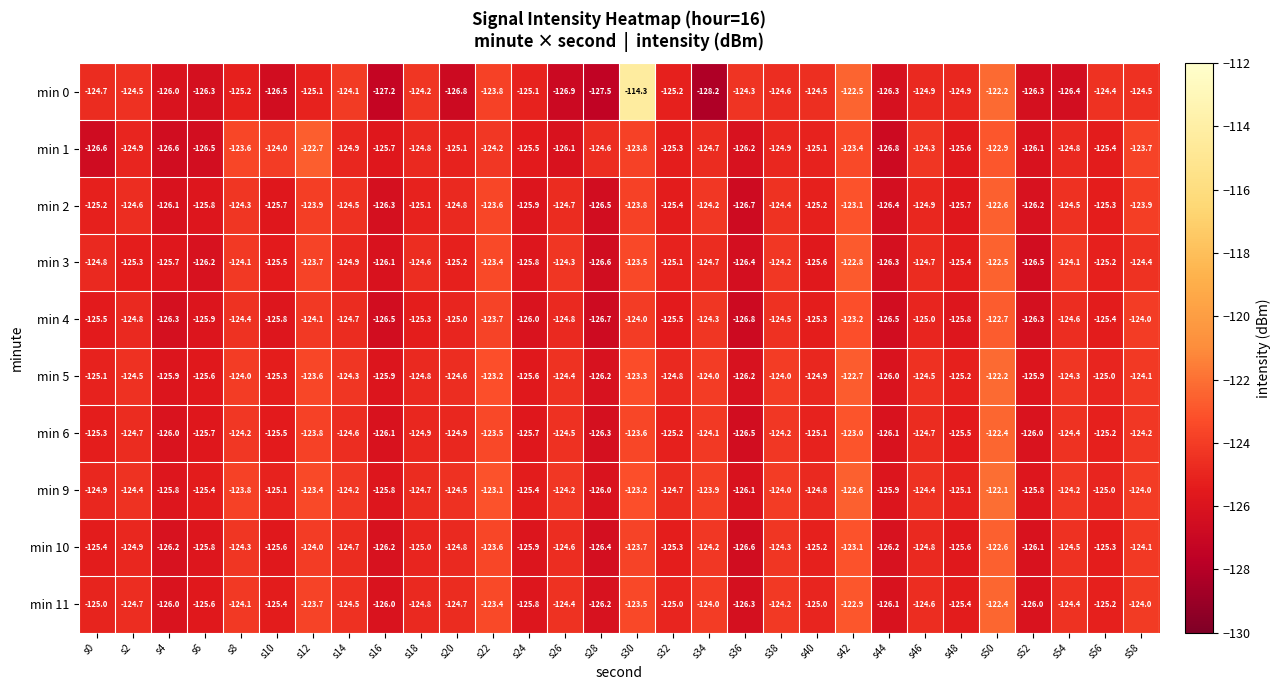

Which series has the largest total across all categories?

min 9